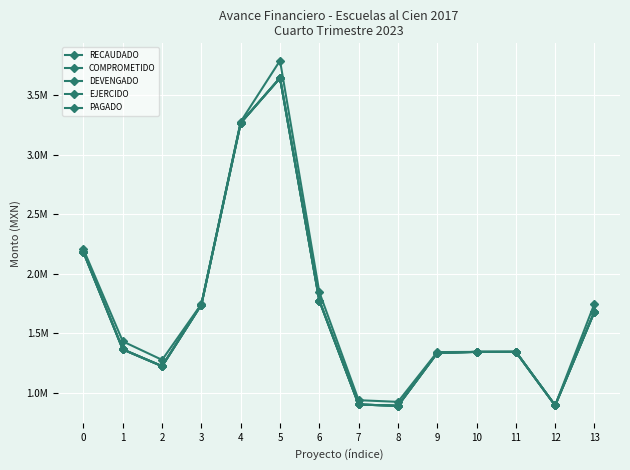

Does the chart display data point markers on the line(s)?

Yes